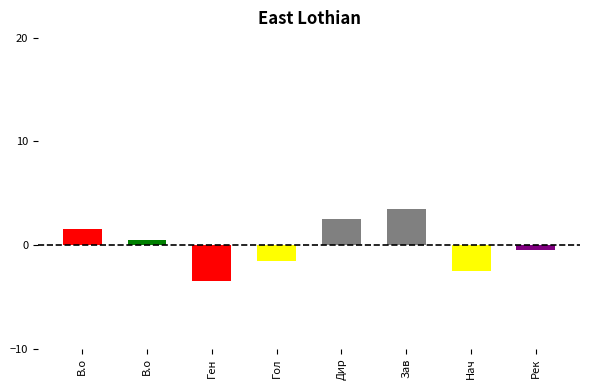

List the labels in order of value, largest first.

Зав, Дир, В.о, В.о, Рек, Гол, Нач, Ген